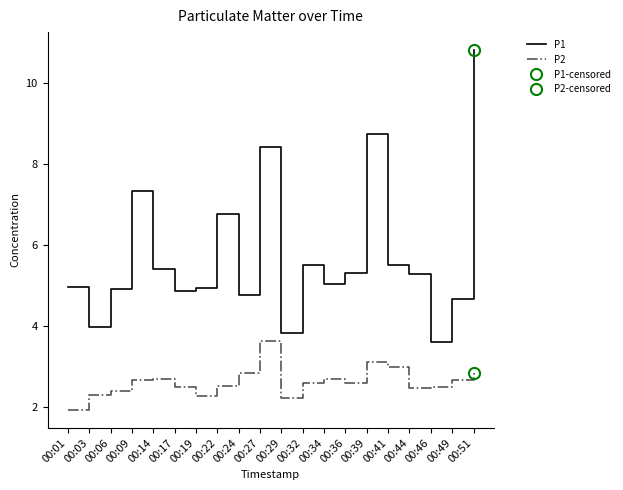

How many data points in P1 are less than 5?

9